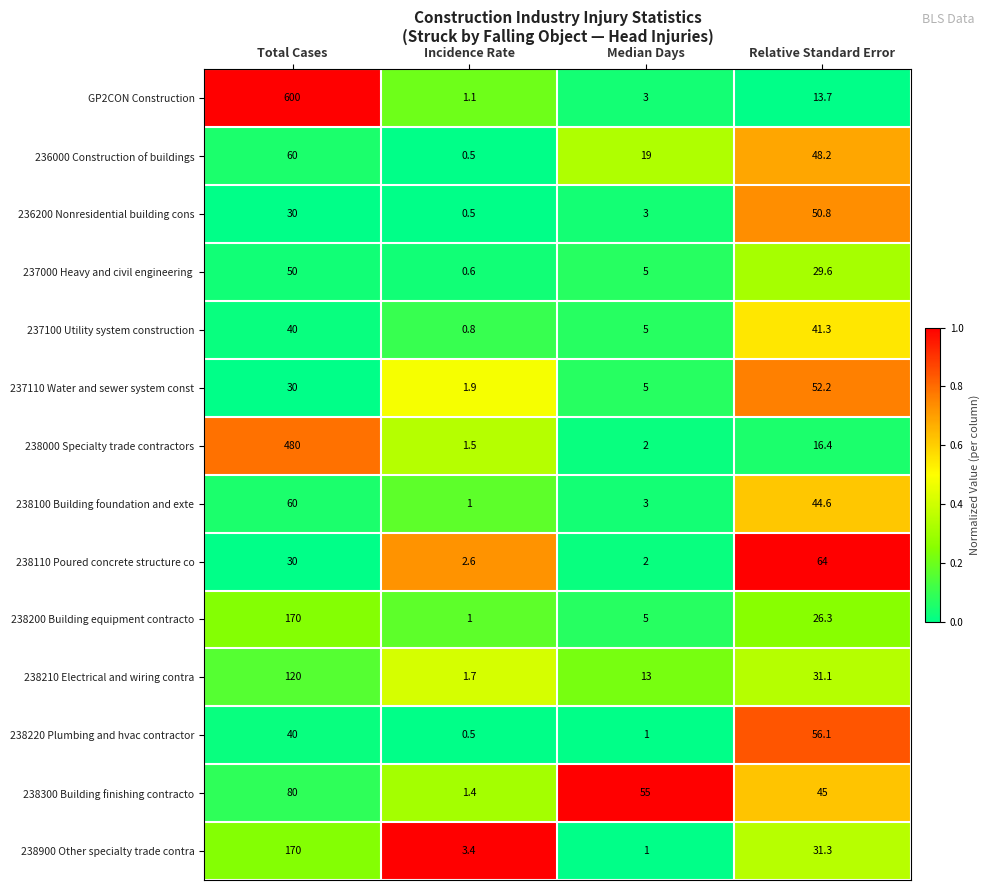

What is the spread (max minus min) of values at Incidence Rate?

2.9